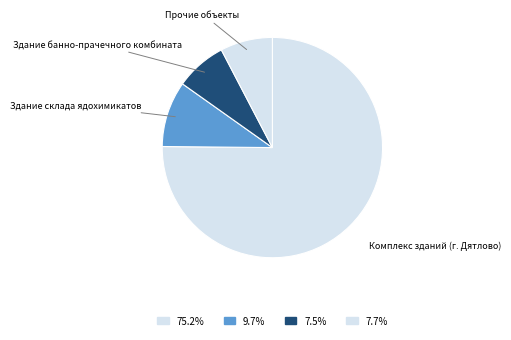

Count the number of slices in the pie.

4